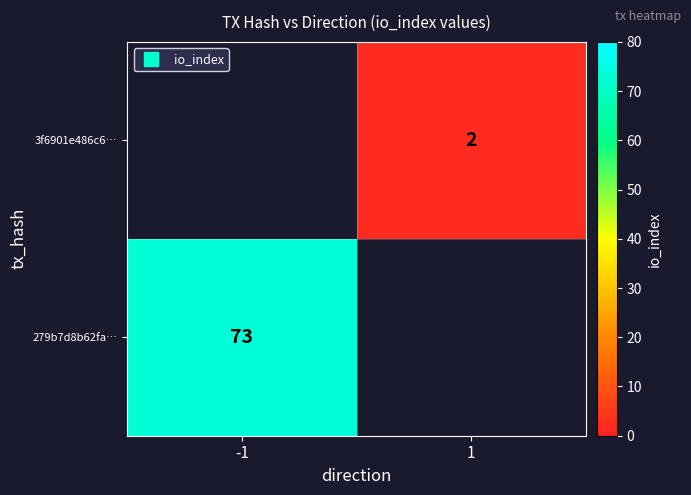

Rank the series at 1 from lowest to highest value.

279b7d8b62fa…, 3f6901e486c6…